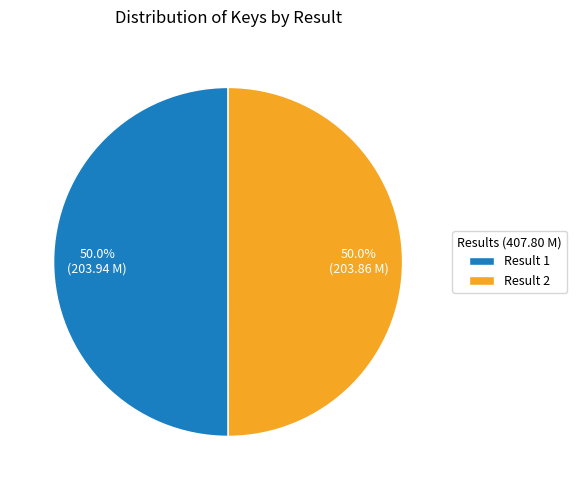

Count the number of slices in the pie.

2